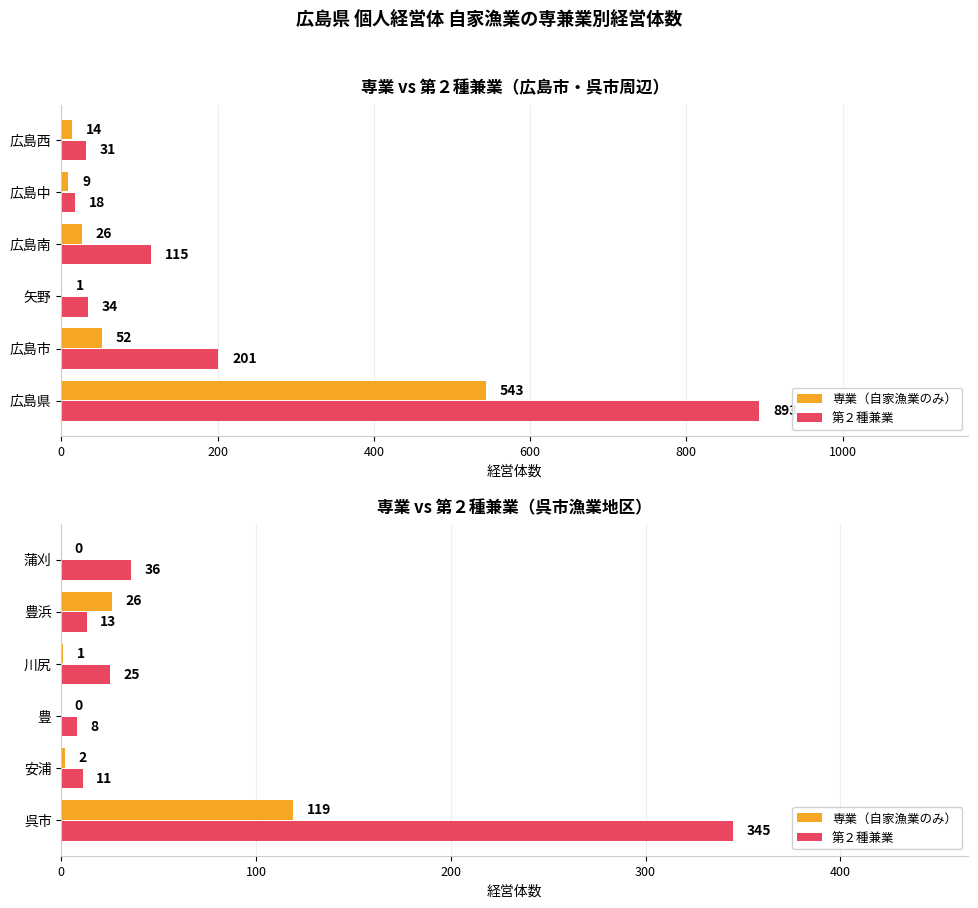

Which series has the largest total across all categories?

第２種兼業